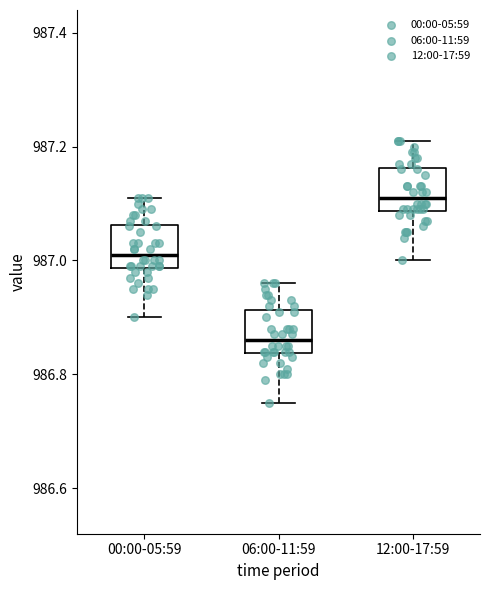

Where is the upper edge of the box for 12:00-17:59 on the y-axis? The values are not printed on the chart, so give them approximately, as read against the axis.

987.16